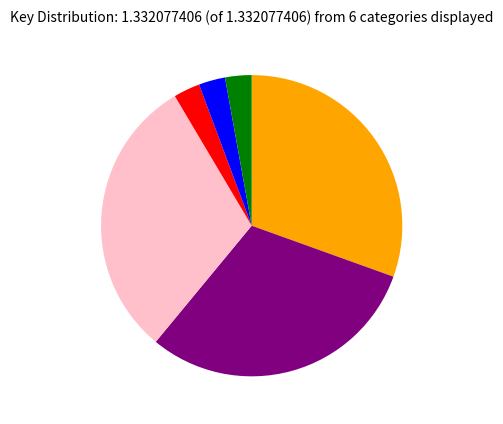

Is there a majority slice in this chart?

No